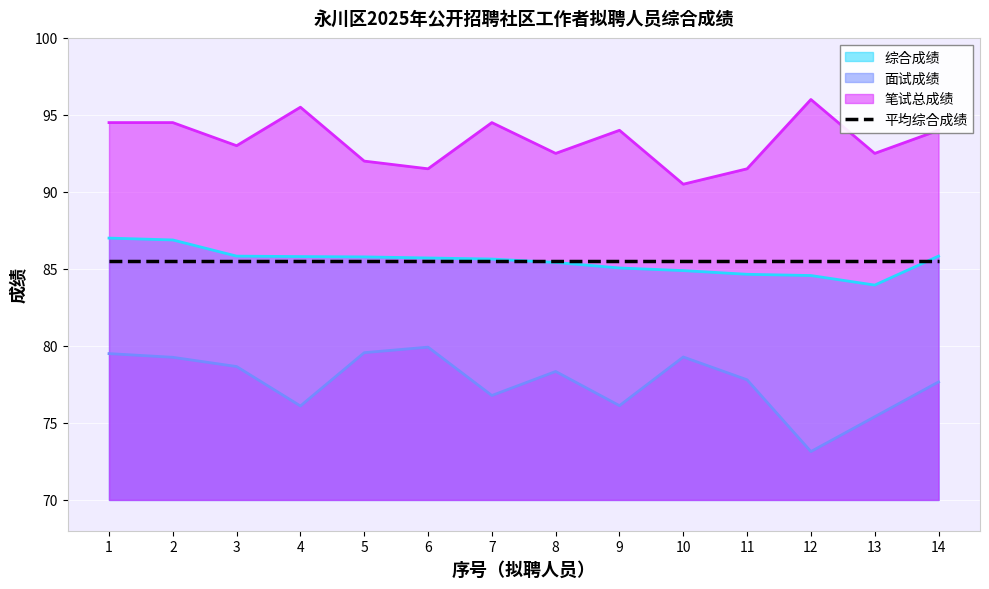

The value of 综合成绩 at 13 is 84.0. True or false?

True